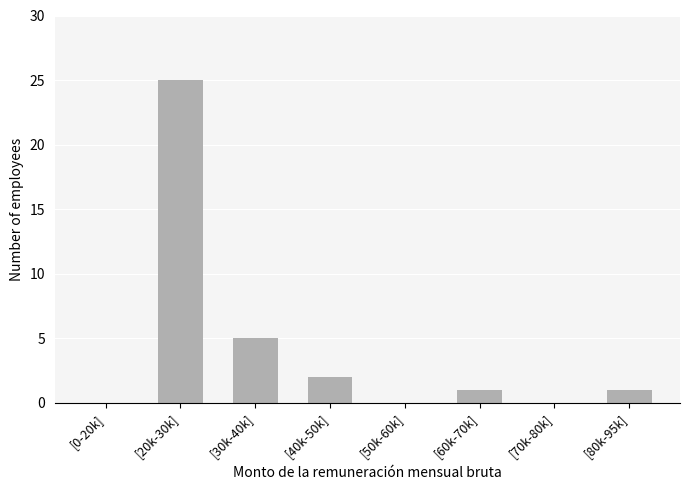

Reading right to left, transcribe all the data shown in this chart.

[80k-95k]=1	[70k-80k]=0	[60k-70k]=1	[50k-60k]=0	[40k-50k]=2	[30k-40k]=5	[20k-30k]=25	[0-20k]=0